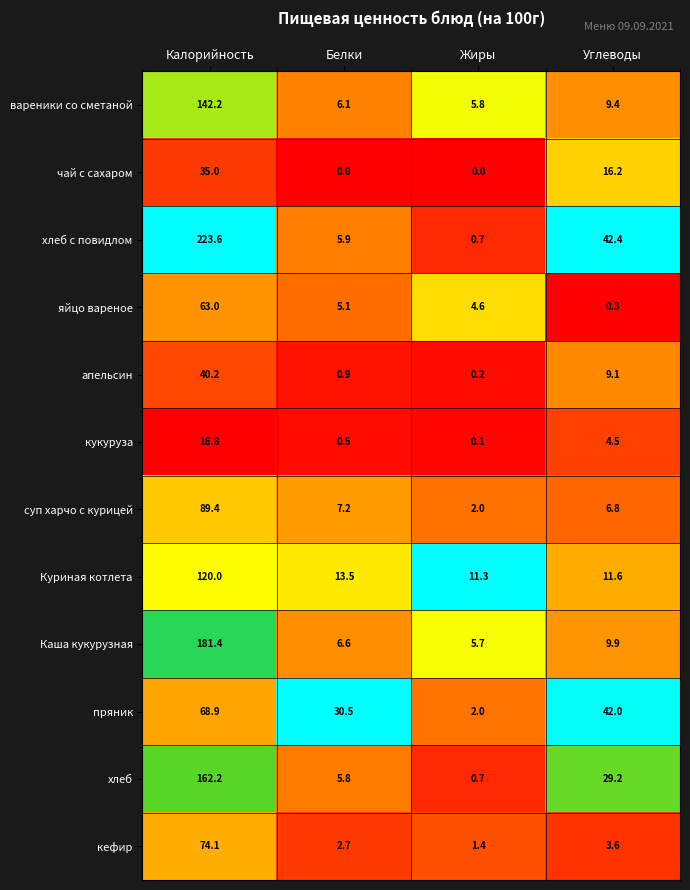

At which category does the chart reach its peak across all series?

Калорийность